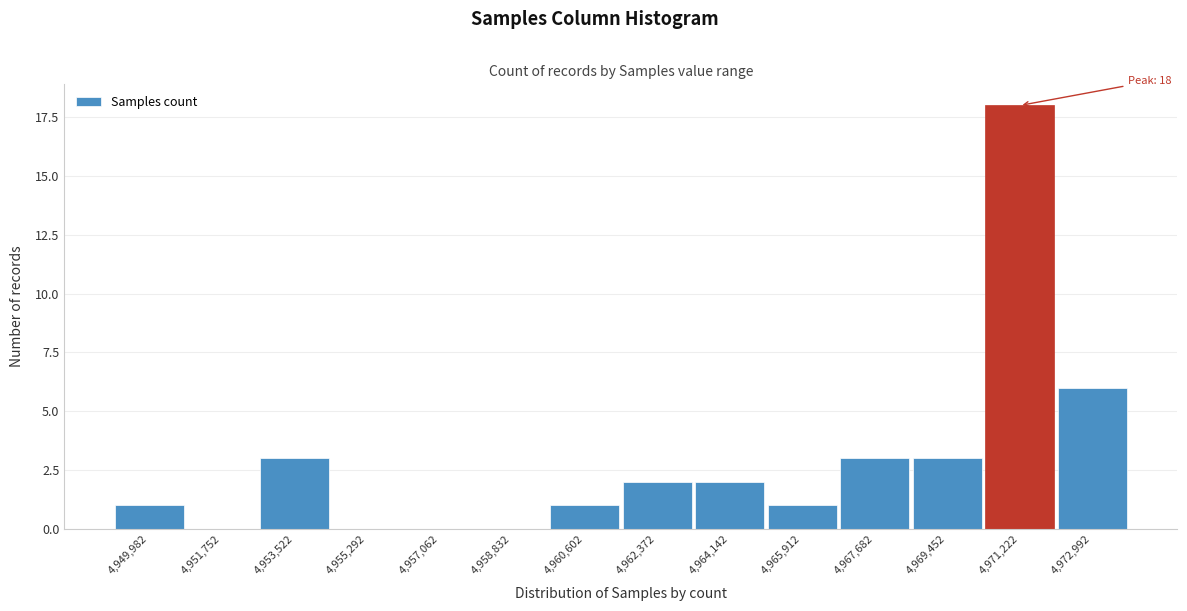

Reading left to right, list all the values displayed in this chart.

4,949,982=1	4,951,752=0	4,953,522=3	4,955,292=0	4,957,062=0	4,958,832=0	4,960,602=1	4,962,372=2	4,964,142=2	4,965,912=1	4,967,682=3	4,969,452=3	4,971,222=18	4,972,992=6